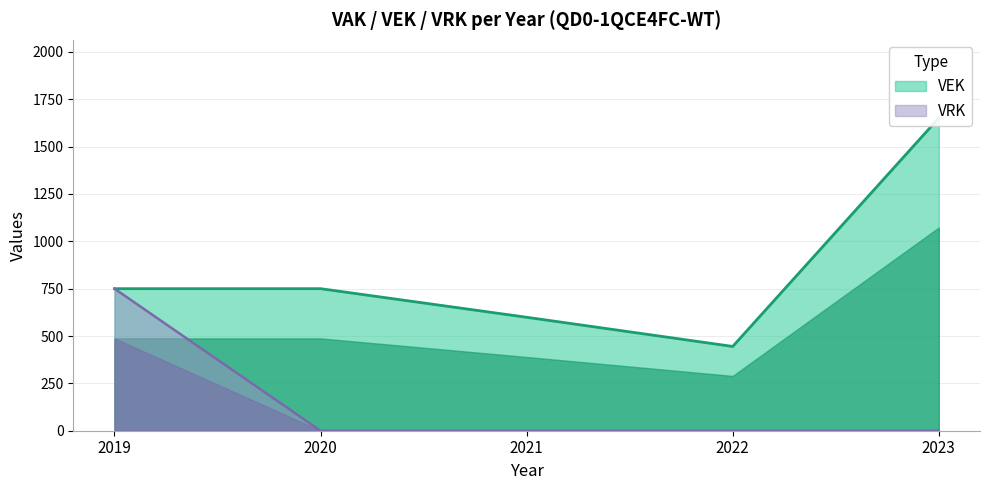

At which category is the sum across all series the highest?

2023